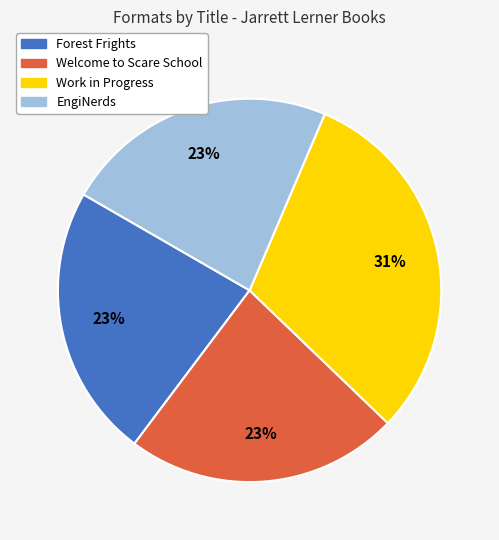

True or false: Work in Progress accounts for 17% of the total.

False